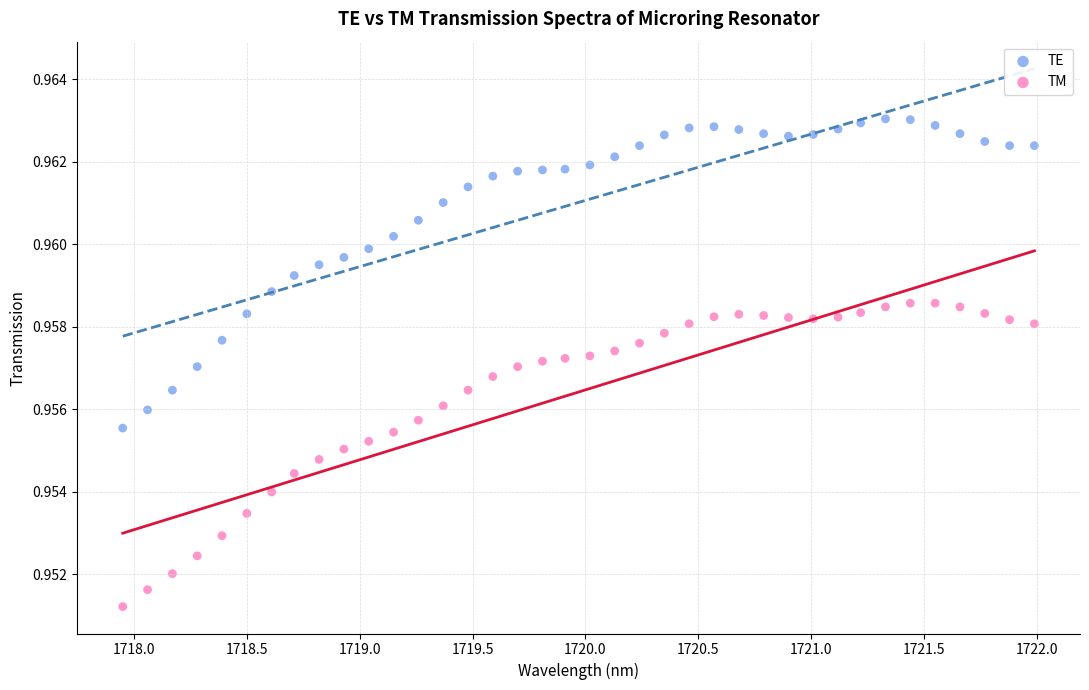

Which series reaches the maximum Y coordinate?

TE